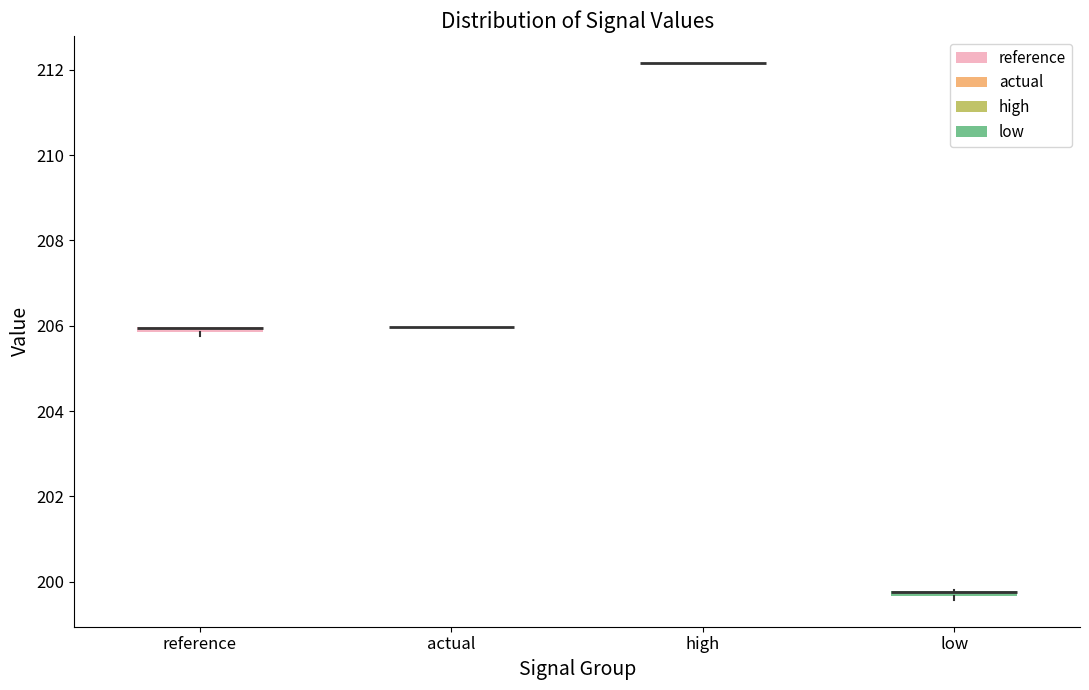

Where is the lower edge of the box for low on the y-axis? The values are not printed on the chart, so give them approximately, as read against the axis.

199.6